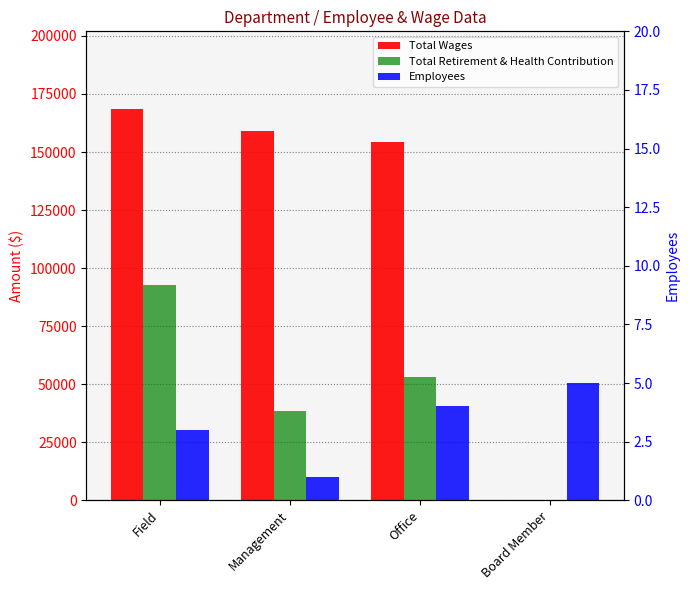

How many positive values does the Total Wages series have?

3